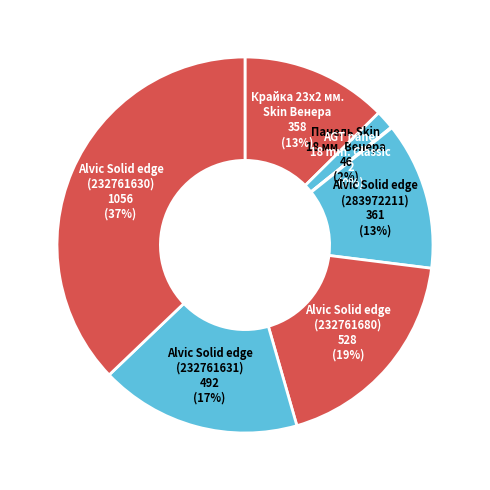

Which slice is the smallest?

AGT panel
18 mm. Classic